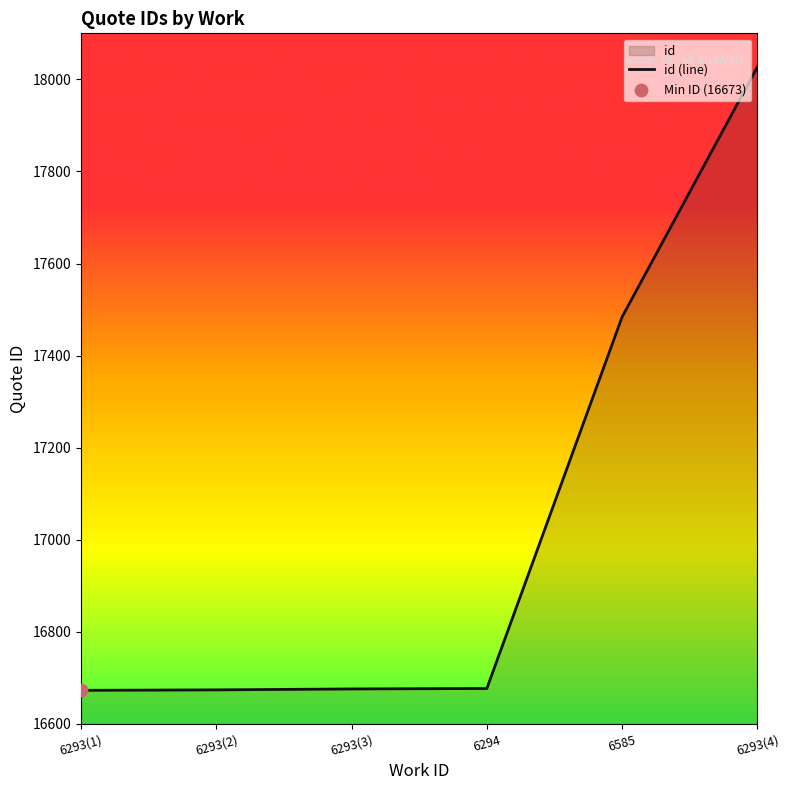

What is the change in value from 6293(3) to 6585?

+808